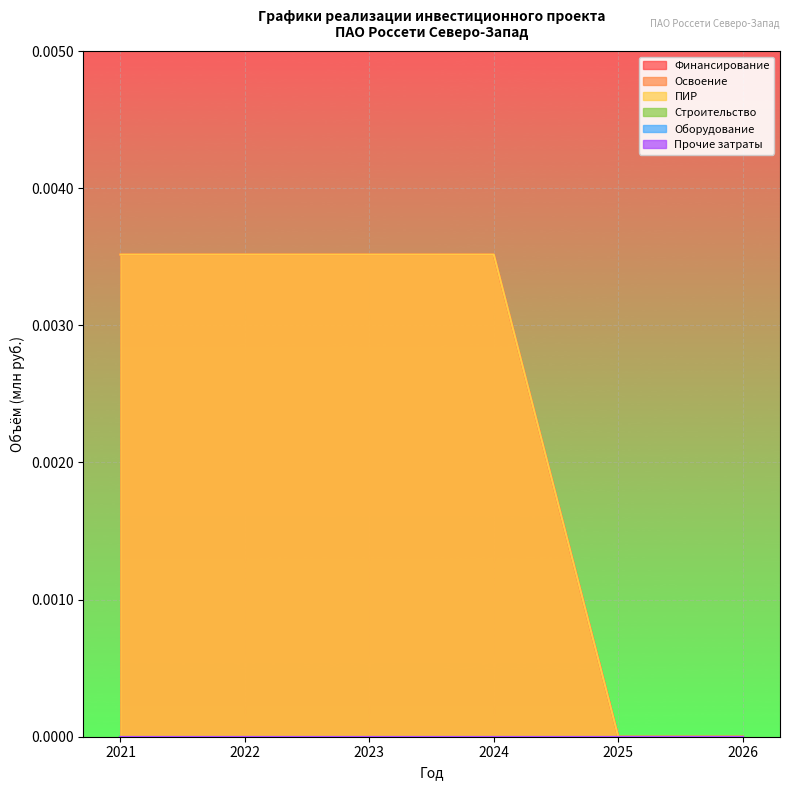

True or false: Освоение and Финансирование intersect in this chart.

False